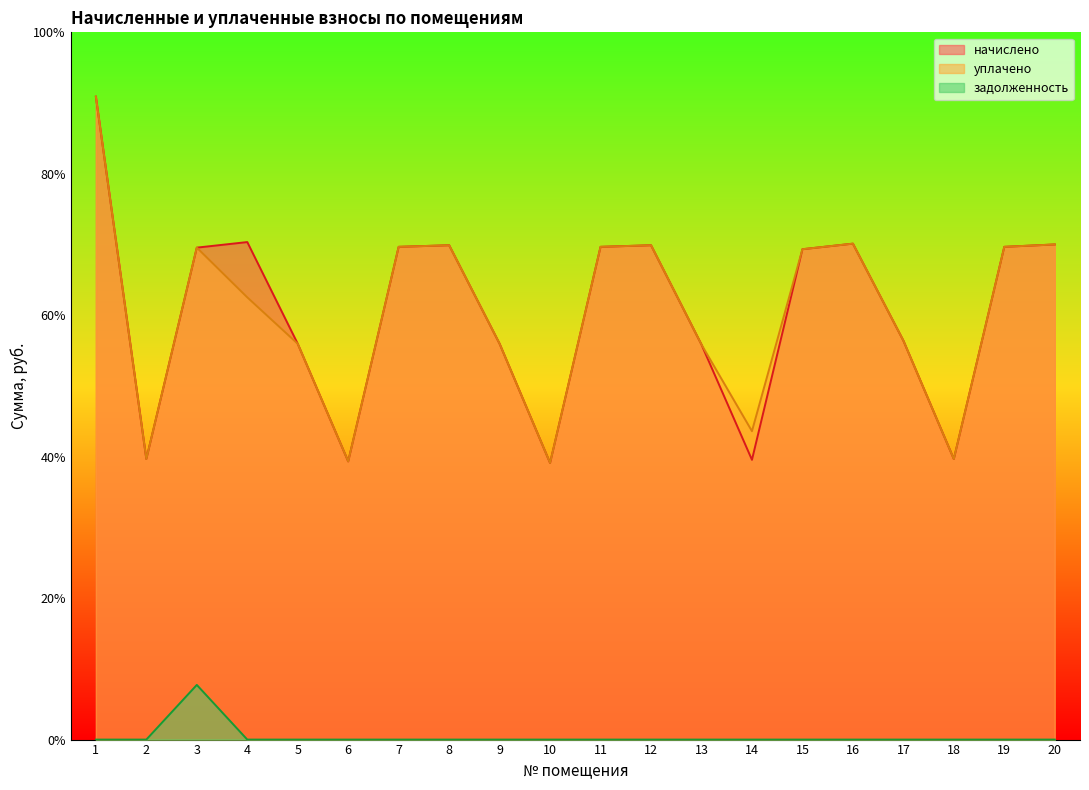

What is the greatest value displayed?

9319.7